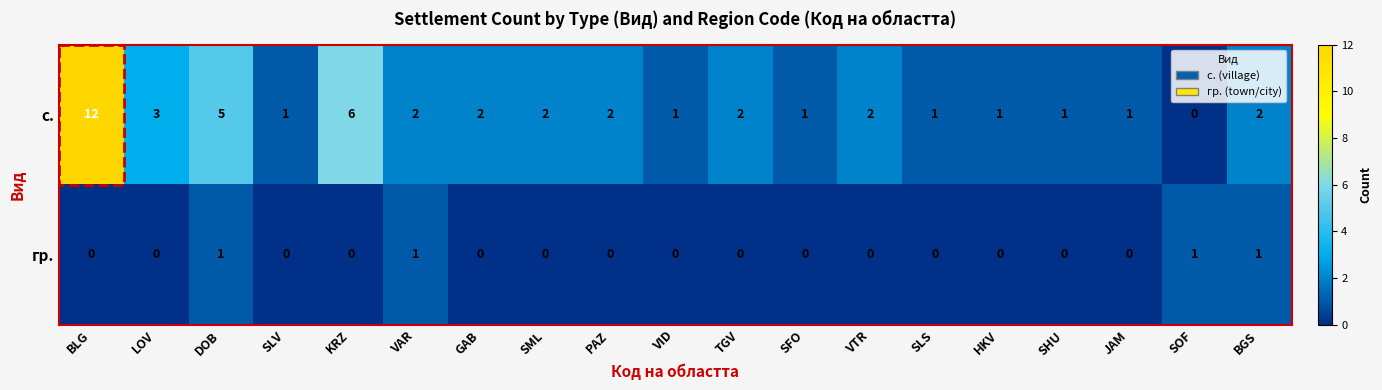

Between DOB and GAB, which series saw the biggest shift?

с.